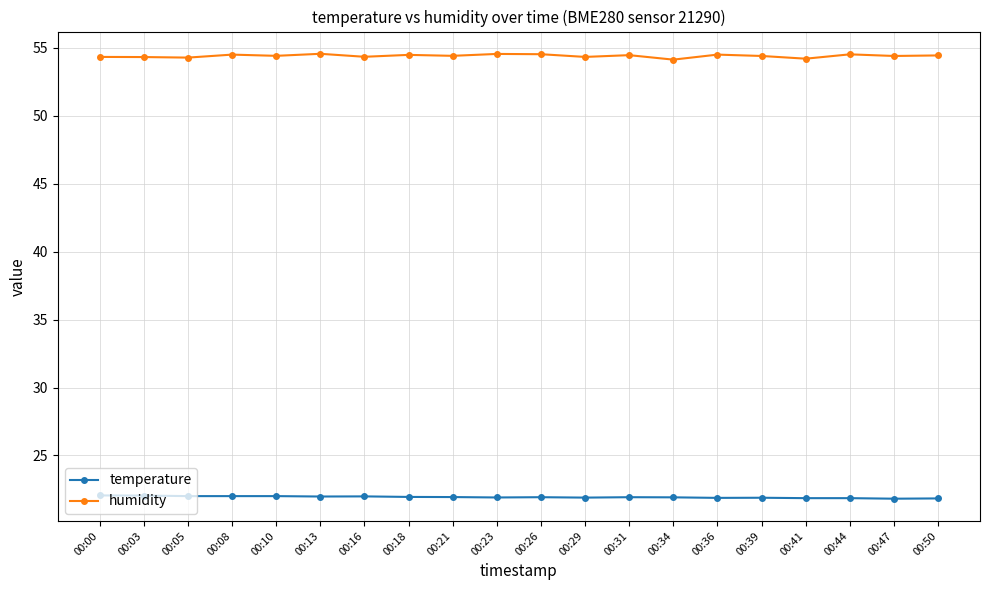

True or false: temperature has more than 2 points higher than both neighbors.

True